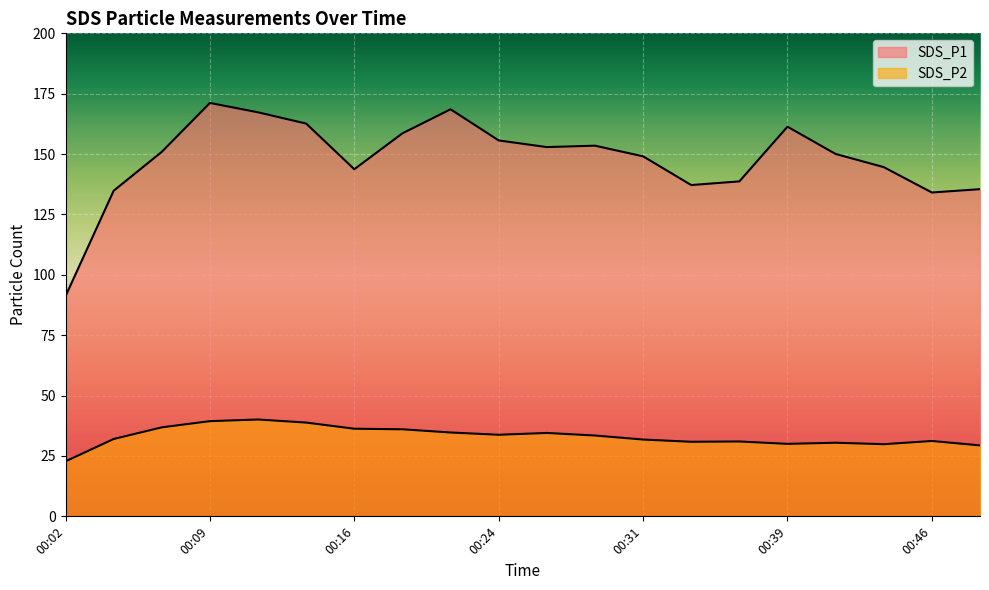

At which category is the sum across all series the highest?

00:09